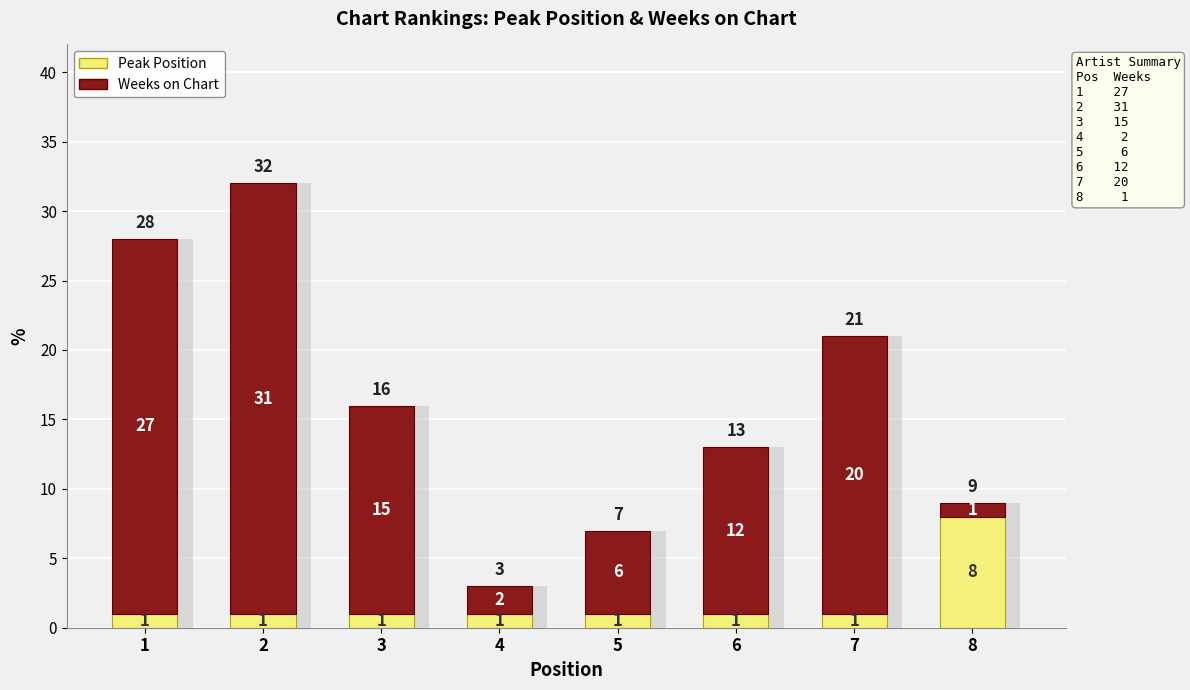

What is the total value across all series at 7?

21